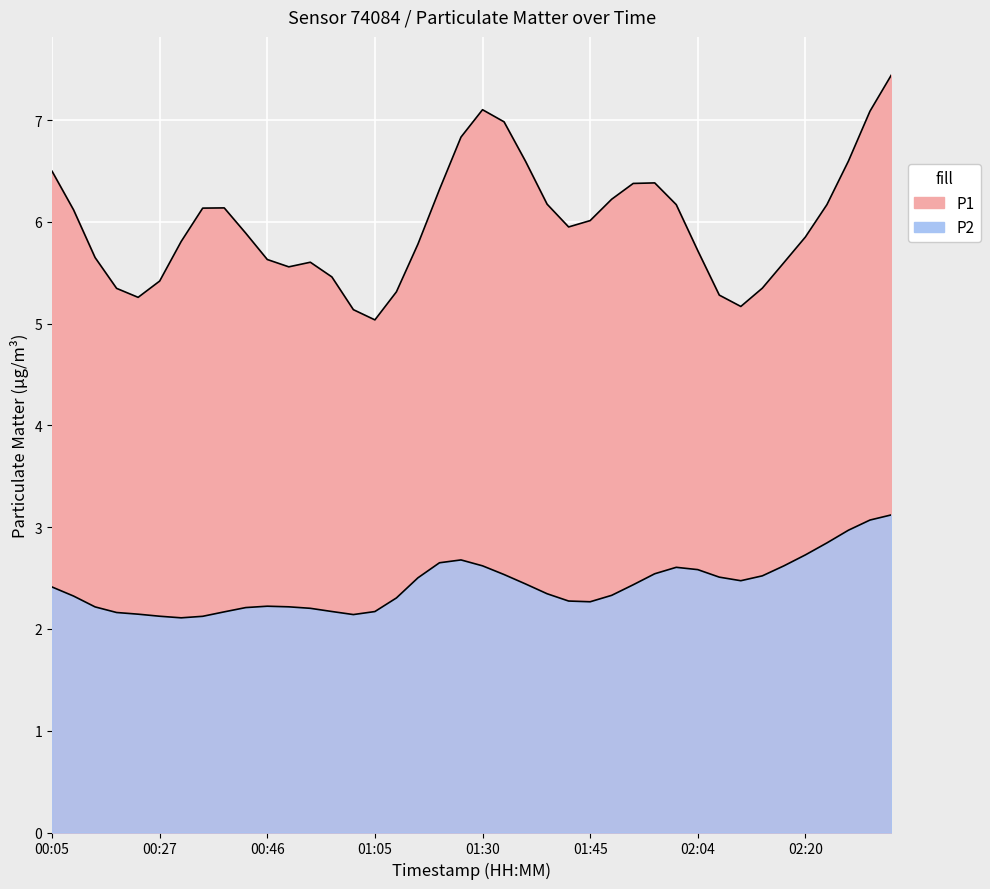

Rank the series at 01:05 from lowest to highest value.

P2, P1